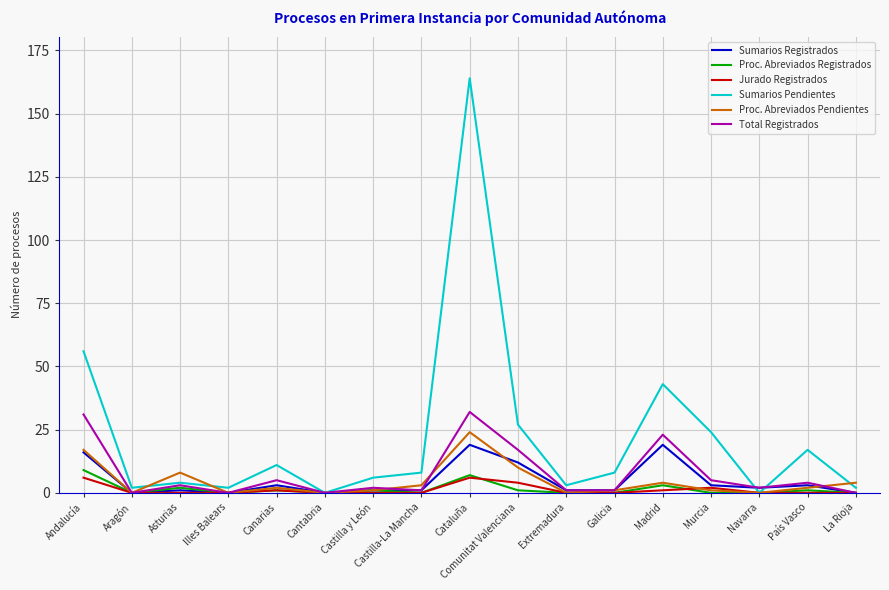

Is the value of Sumarios Registrados at Canarias greater than the value of Sumarios Pendientes at País Vasco?

No